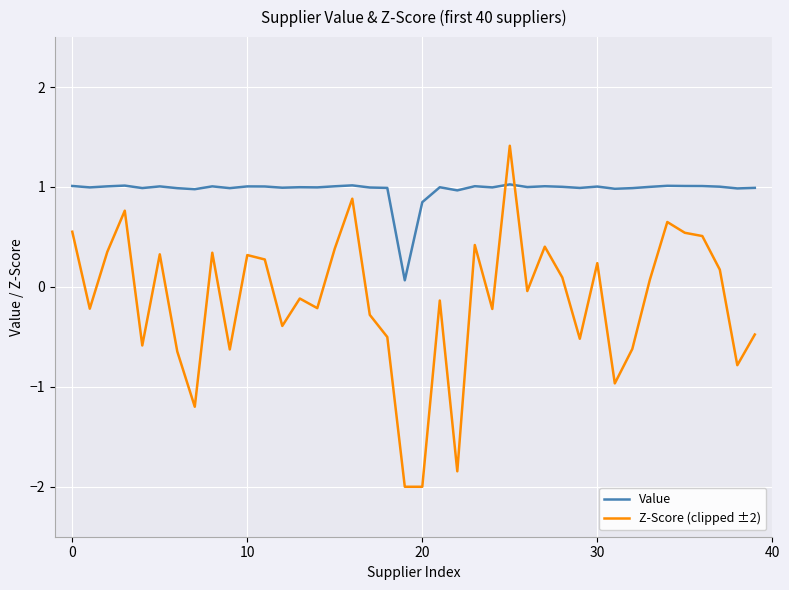

List the series in order of their peak value, lowest first.

Value, Z-Score (clipped ±2)